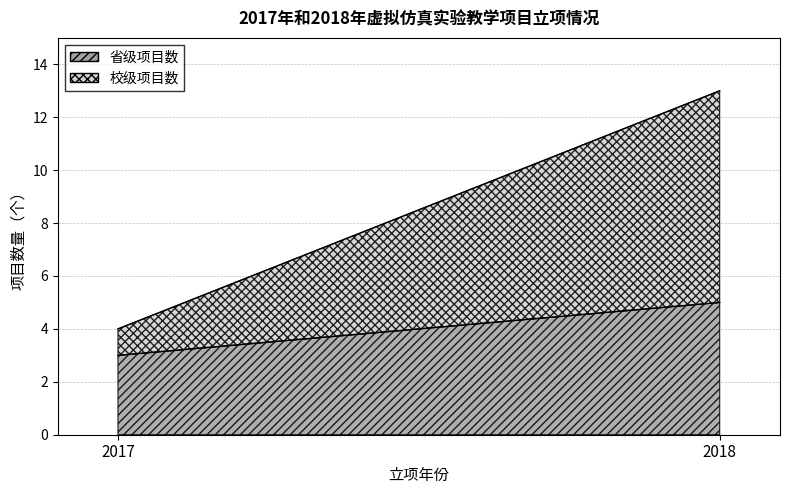

Reading left to right, list all the values displayed in this chart.

省级项目数: 3	5
校级项目数: 1	8